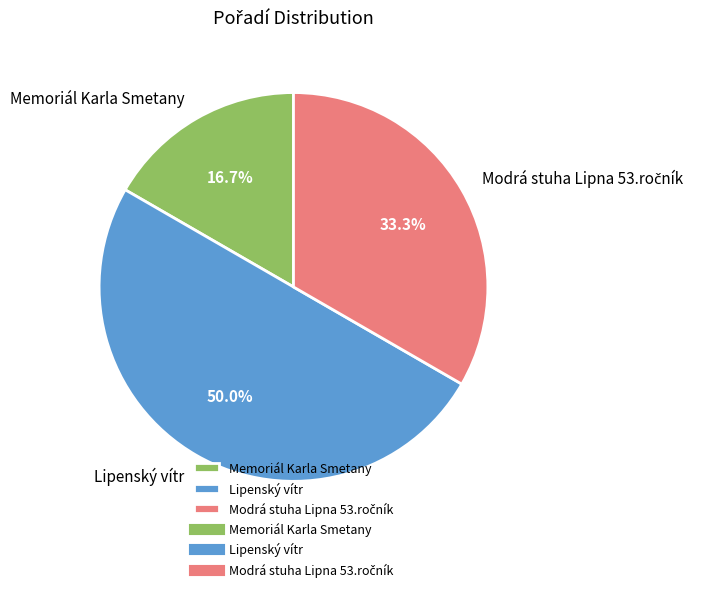

What percentage do Lipenský vítr and Memoriál Karla Smetany together represent?

66.7%